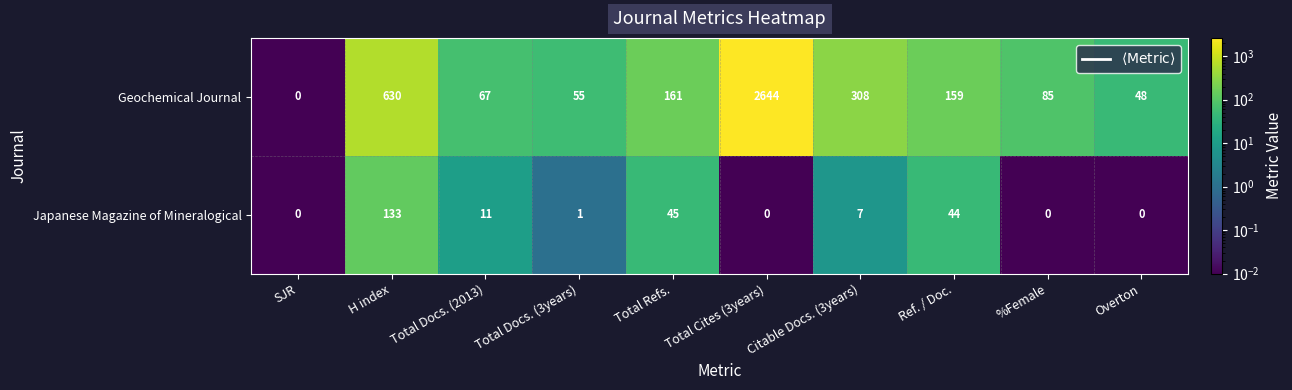

Rank the series by their maximum value, from highest to lowest.

Geochemical Journal, Japanese Magazine of Mineralogical